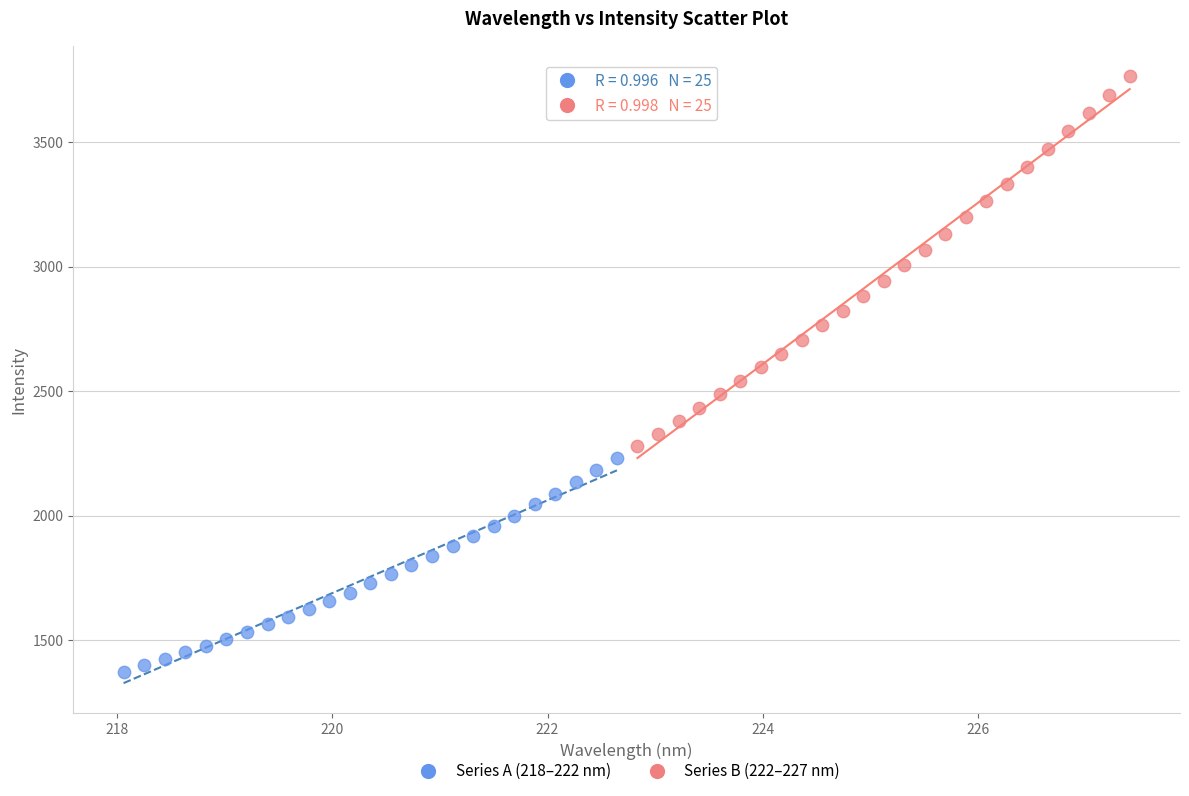

Which series contains the lowest Y value?

Series A (218–222 nm)